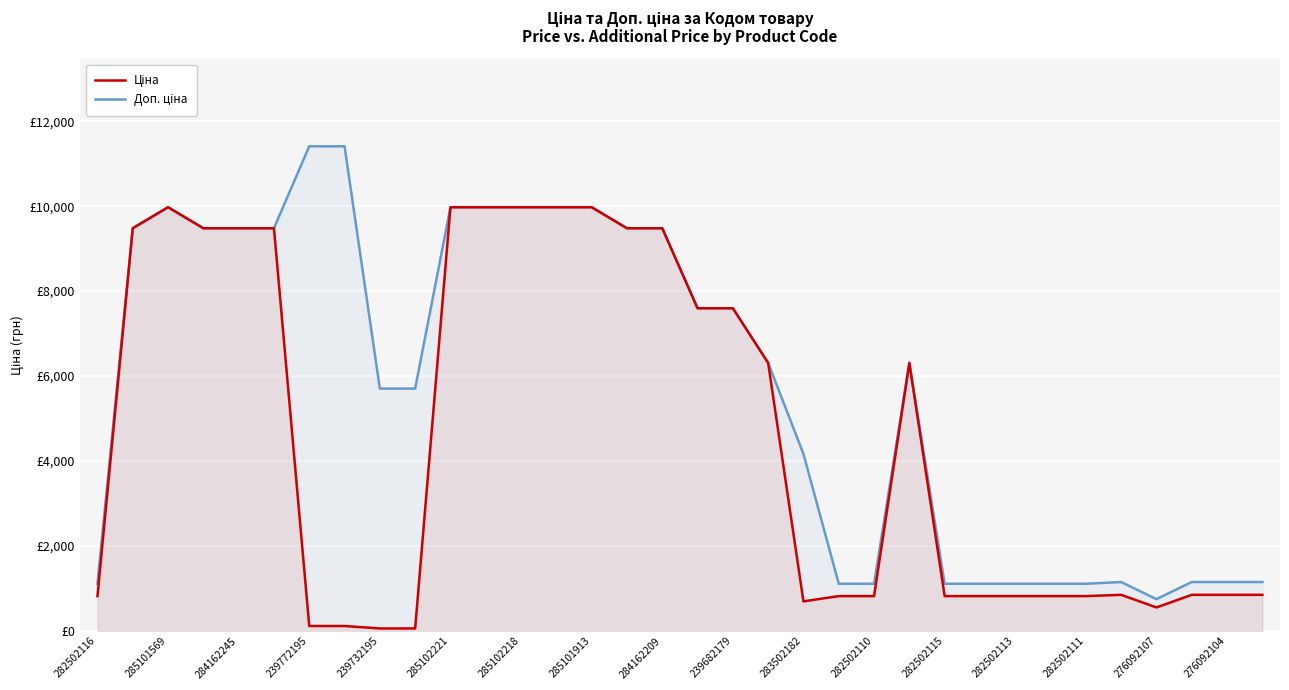

Count the number of categories in the chart.

34